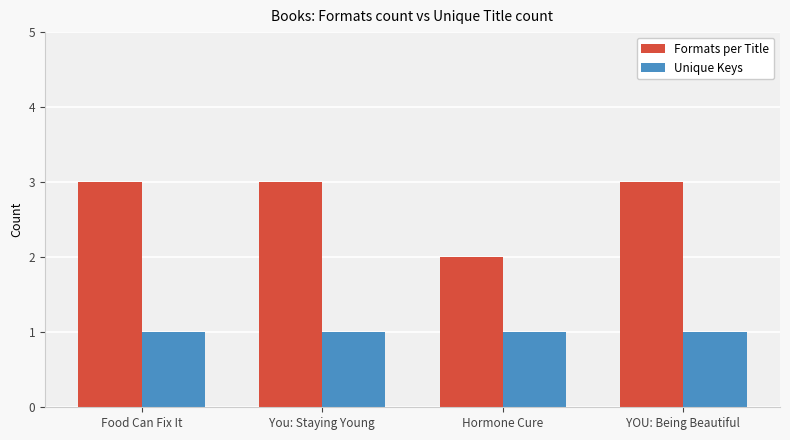

Reading left to right, what are all the values shown in this chart?

Formats per Title: Food Can Fix It=3	You: Staying Young=3	Hormone Cure=2	YOU: Being Beautiful=3
Unique Keys: Food Can Fix It=1	You: Staying Young=1	Hormone Cure=1	YOU: Being Beautiful=1